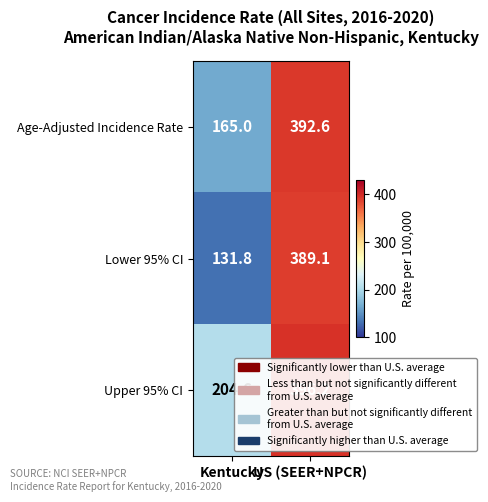

Between Kentucky and US (SEER+NPCR), which series saw the biggest shift?

Lower 95% CI